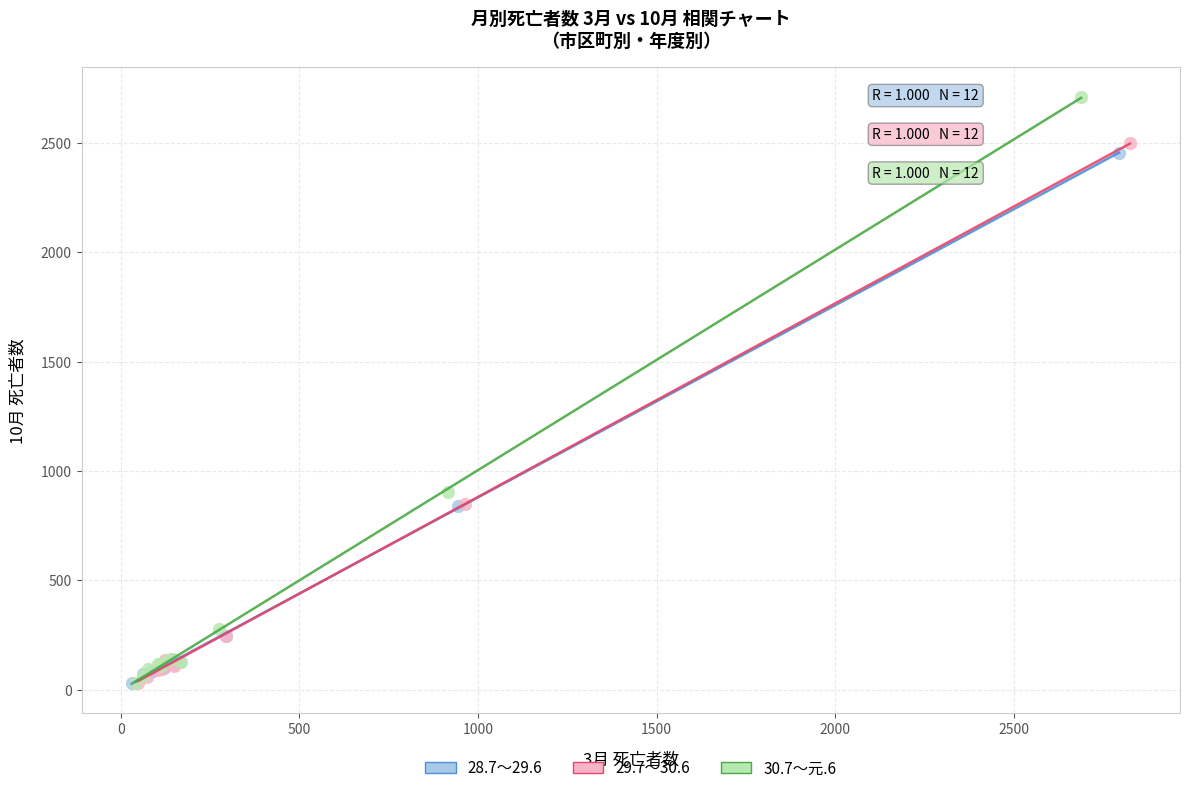

Which series has the largest Y range (max minus min)?

30.7～元.6